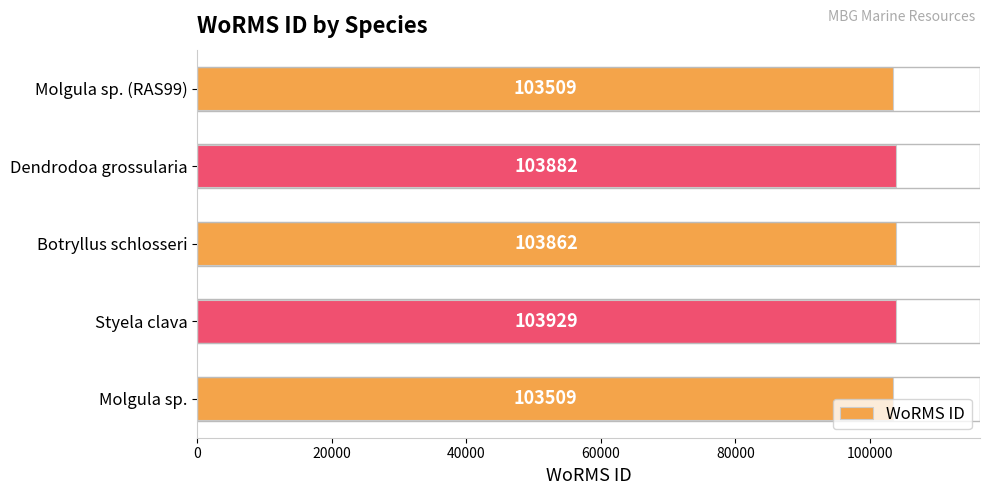

Between Botryllus schlosseri and Styela clava, which is larger?

Styela clava